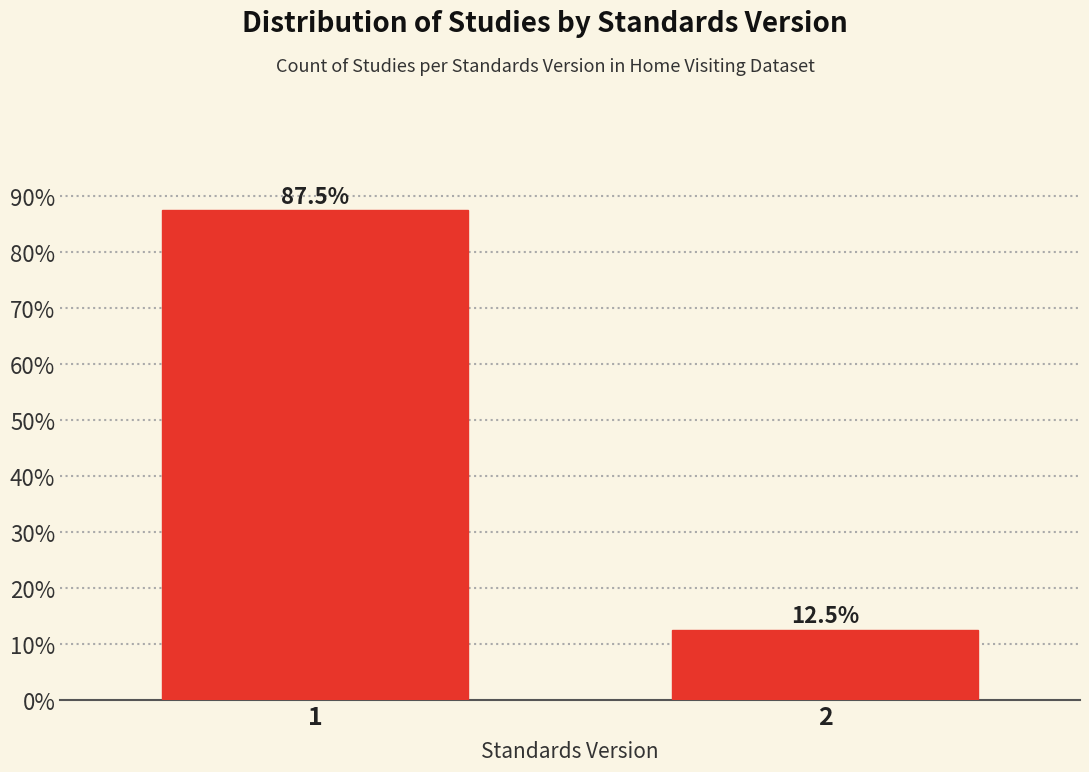

Reading right to left, list all the values displayed in this chart.

12.5	87.5